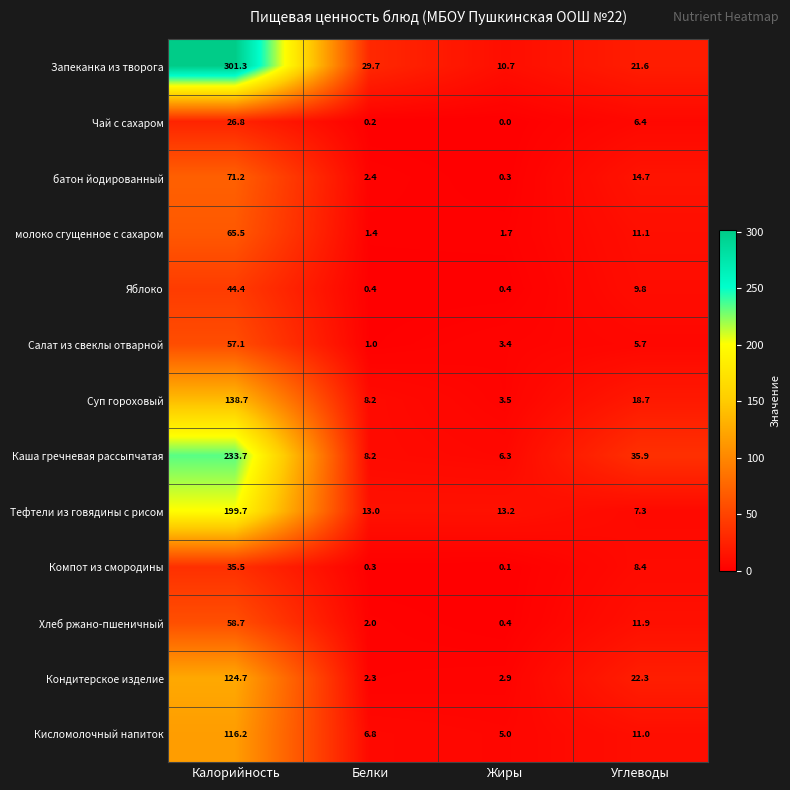

How many series are shown in this chart?

13